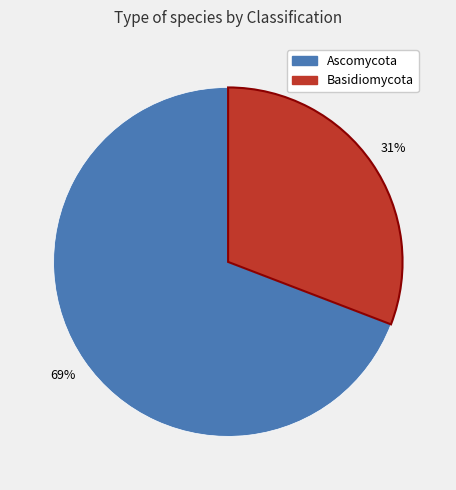

To the nearest percent, what is the difference between the largest and smallest slice percentages?

38%